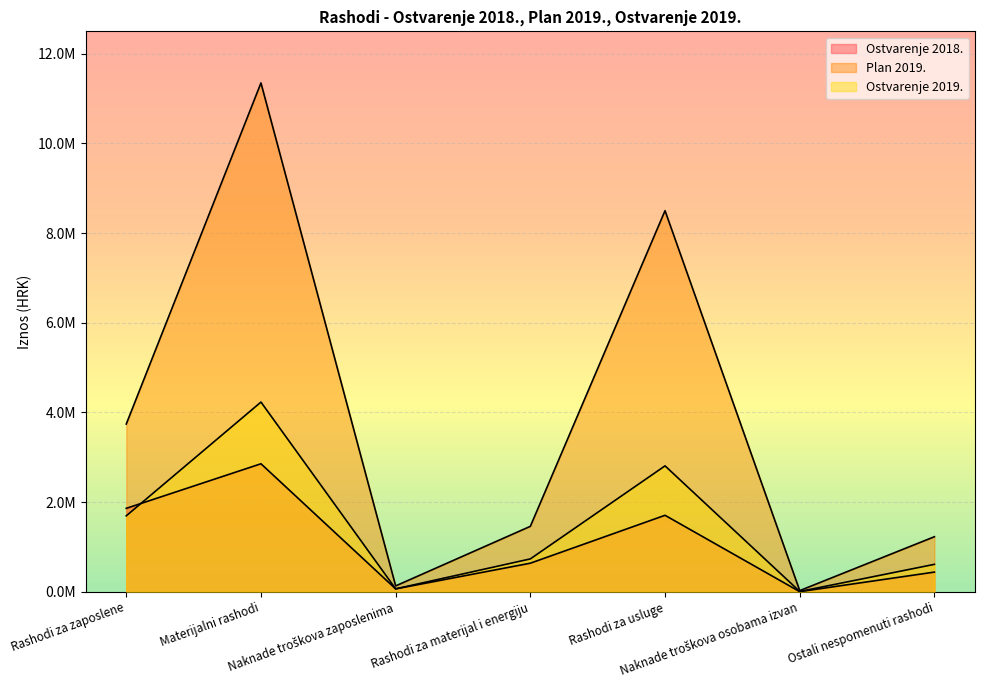

What are all the series names shown in the legend?

Ostvarenje 2018., Plan 2019., Ostvarenje 2019.